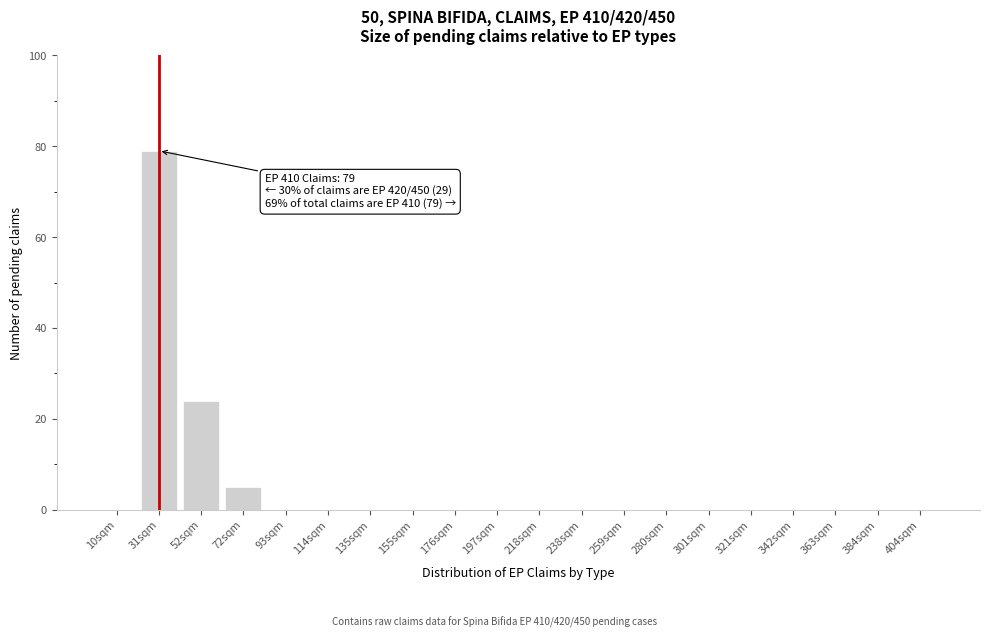

Reading left to right, transcribe all the data shown in this chart.

10sqm=0	31sqm=79	52sqm=24	72sqm=5	93sqm=0	114sqm=0	135sqm=0	155sqm=0	176sqm=0	197sqm=0	218sqm=0	238sqm=0	259sqm=0	280sqm=0	301sqm=0	321sqm=0	342sqm=0	363sqm=0	384sqm=0	404sqm=0